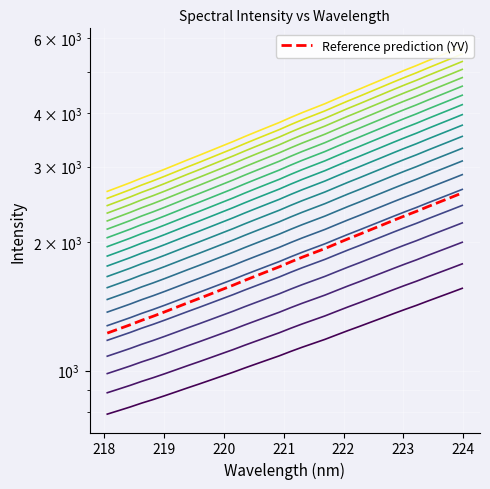

What is the difference between the maximum and second lowest values?

1713.5